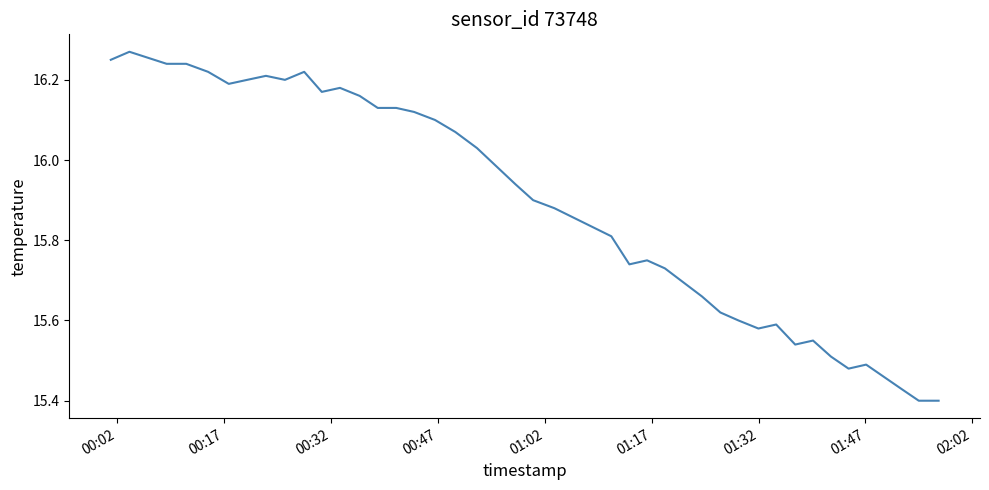

What is the difference between the maximum and minimum values?

0.9